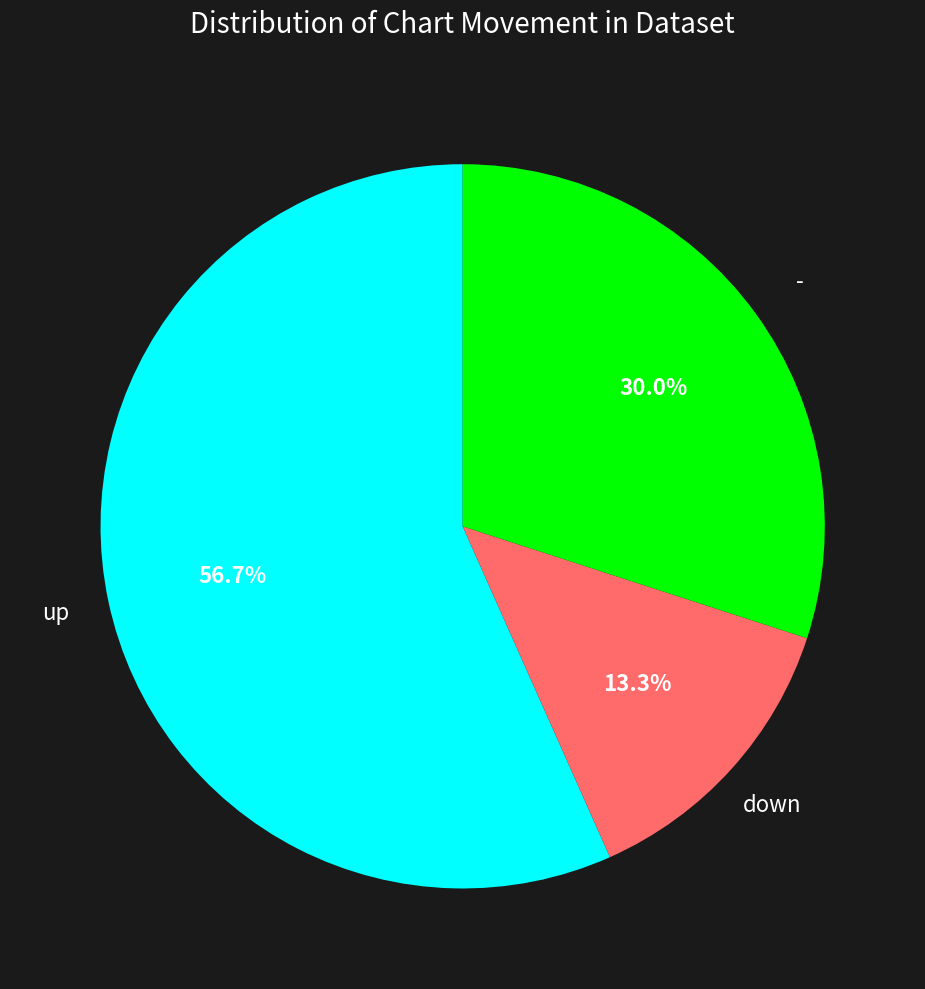

How many slices are in this pie chart?

3